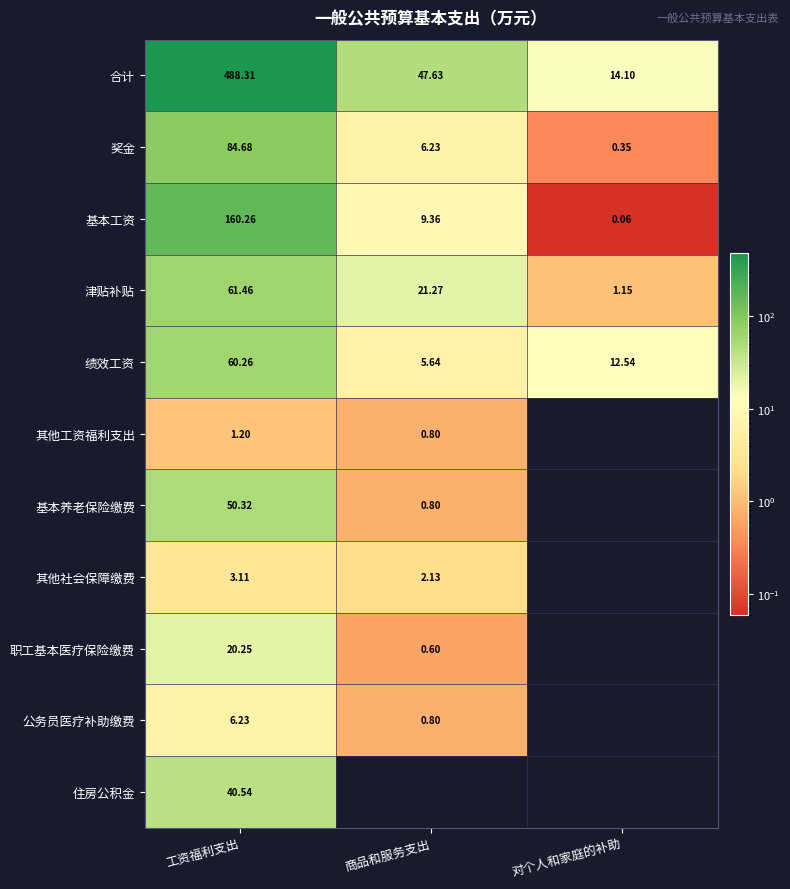

Is the value of 住房公积金 at 工资福利支出 greater than the value of 奖金 at 对个人和家庭的补助?

Yes